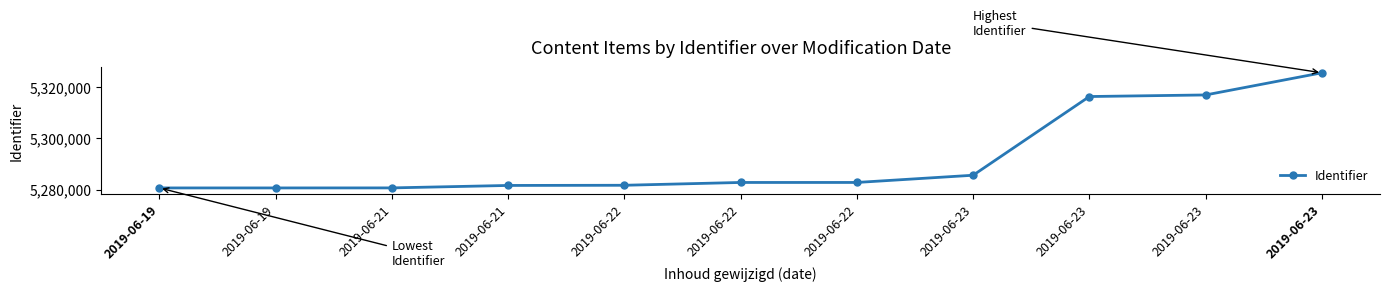

How many lines are shown in the chart?

1